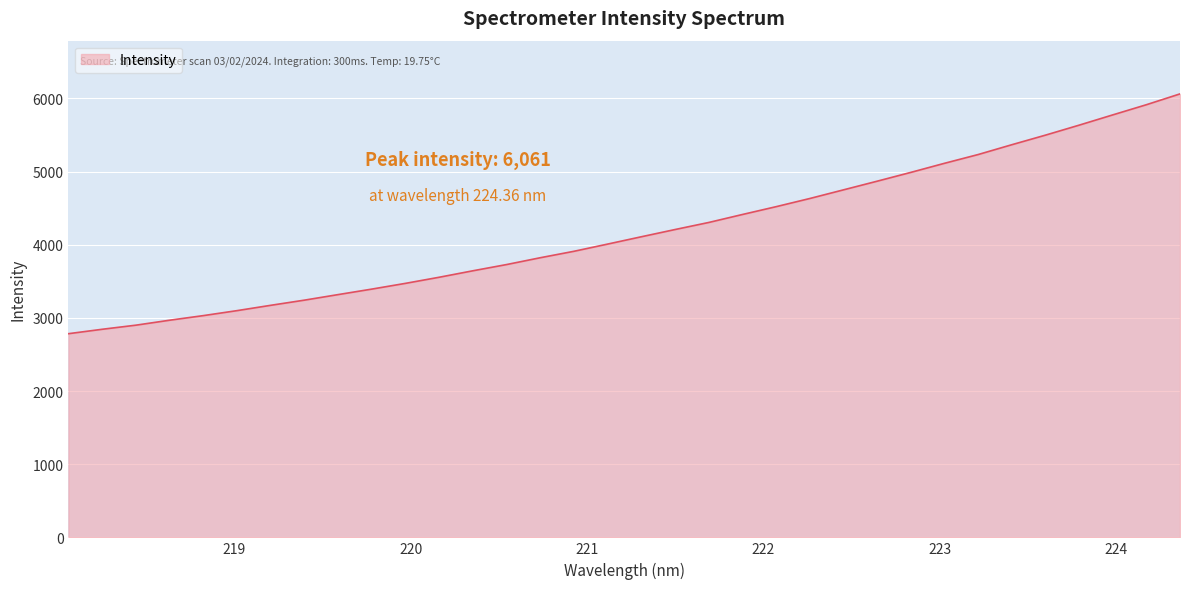

What is the smallest value displayed?

2783.7